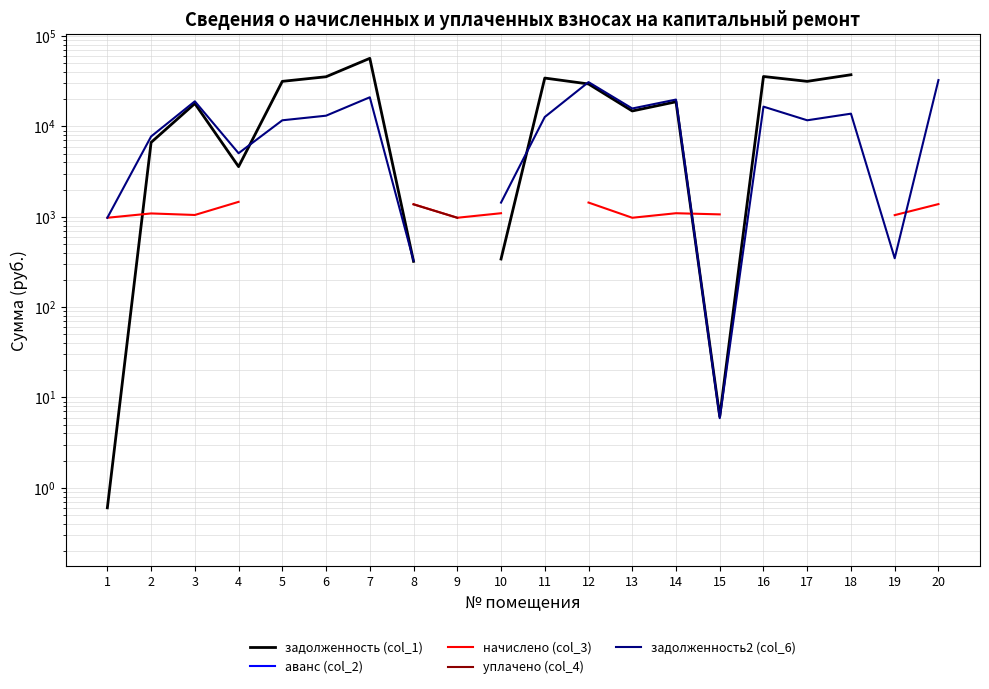

Count the number of categories in the chart.

20